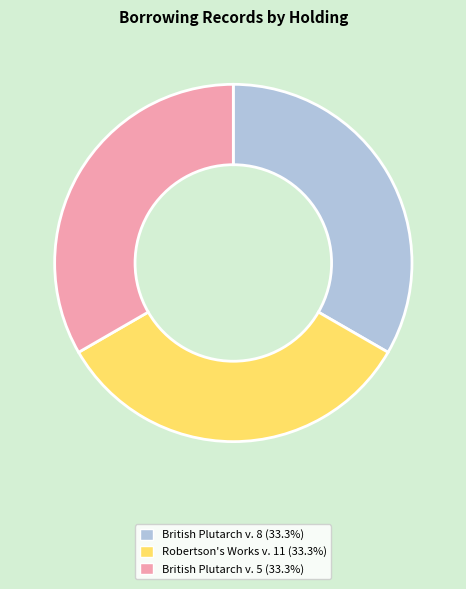

Does British Plutarch v. 5 account for over 50% of the chart?

No